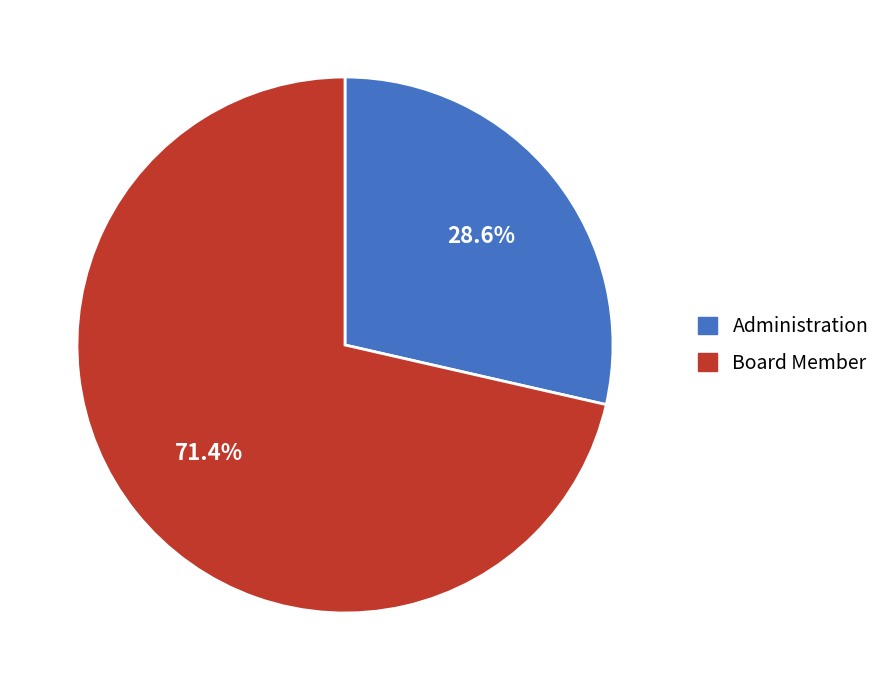

Is there any slice that represents more than half of the pie?

Yes